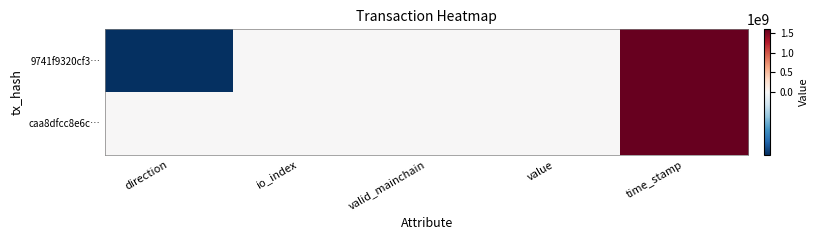

Between value and valid_mainchain, which is larger?

valid_mainchain